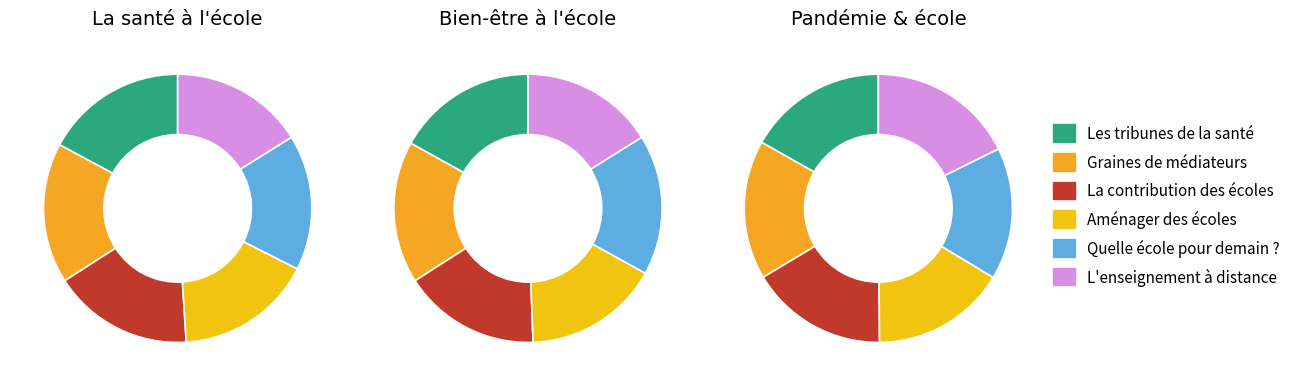

What percentage is the Graines de médiateurs en maternelle slice, to the nearest percent?

17%